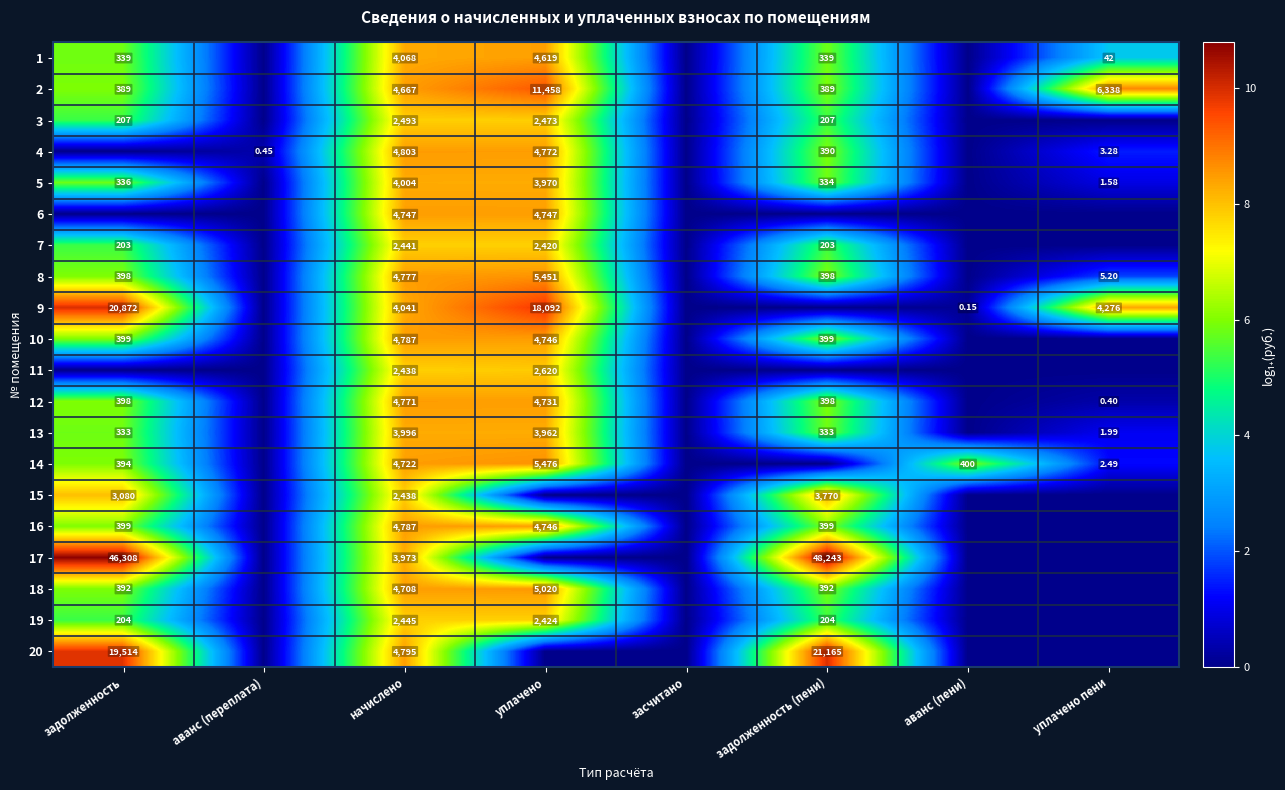

List the series in order of their peak value, lowest first.

7, 19, 3, 11, 15, 13, 5, 1, 6, 12, 10, 16, 4, 18, 8, 14, 2, 9, 20, 17